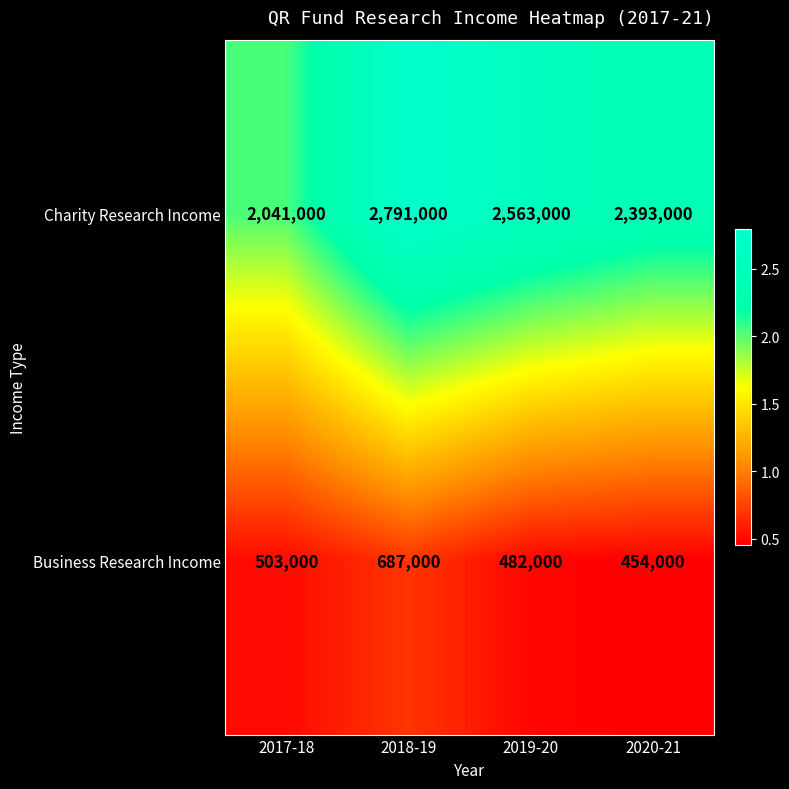

Which series has the largest total across all categories?

Charity Research Income